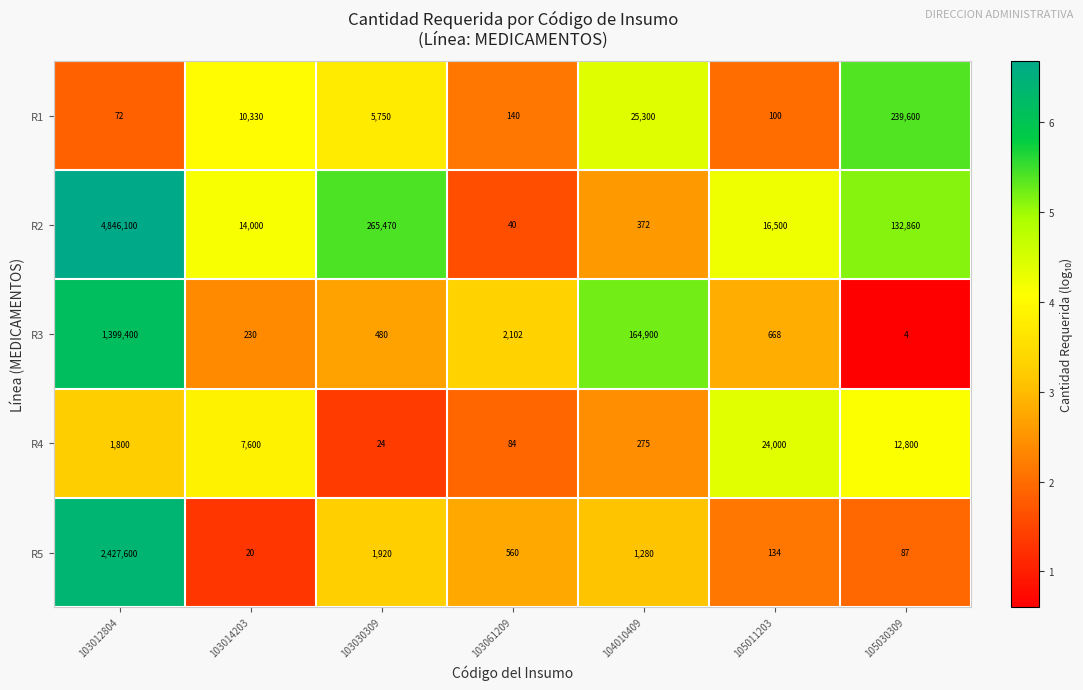

Between 103014203 and 103061209, which series saw the biggest shift?

R2